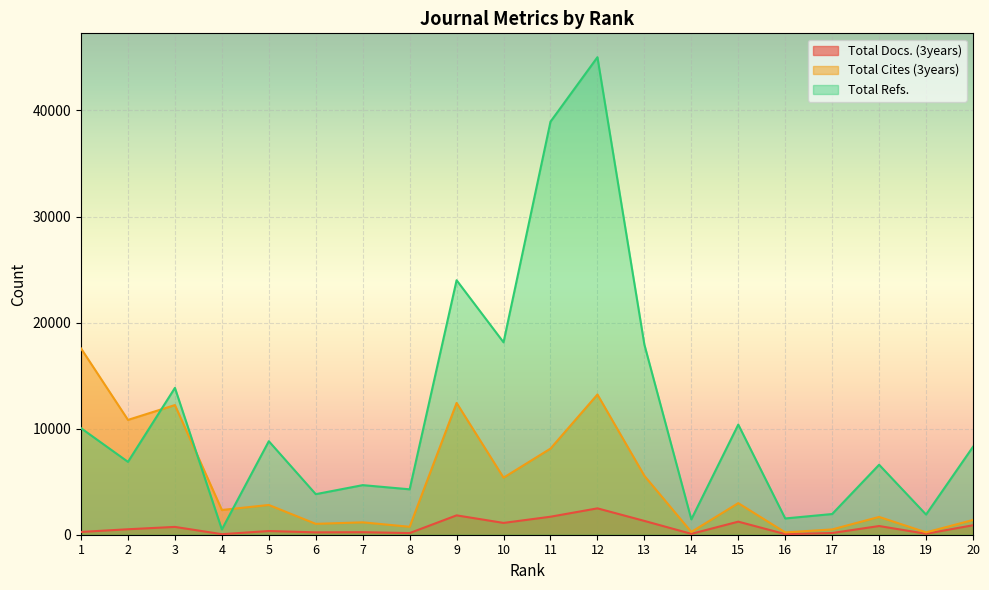

Which has a higher value, 11 or 3?

11